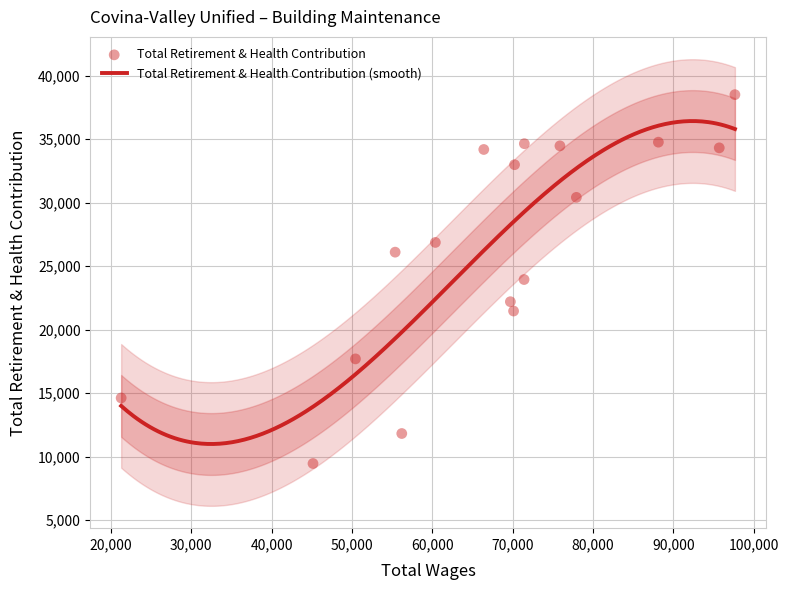

What is the highest value of the Total Retirement & Health Contribution (smooth) series?

36420.2